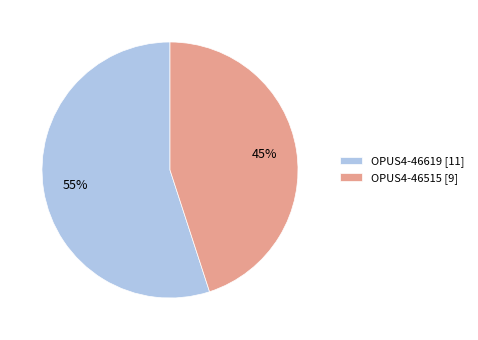

To the nearest percent, what is the average slice percentage?

50%